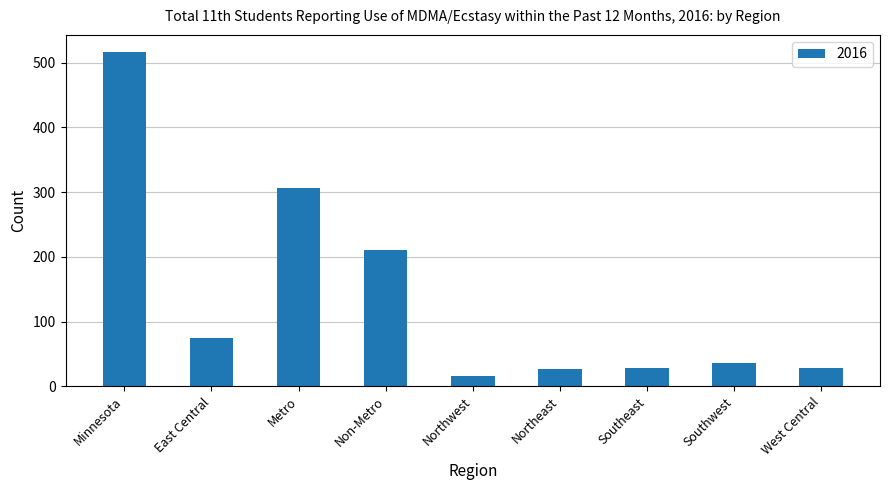

What position from the right is Metro?

7